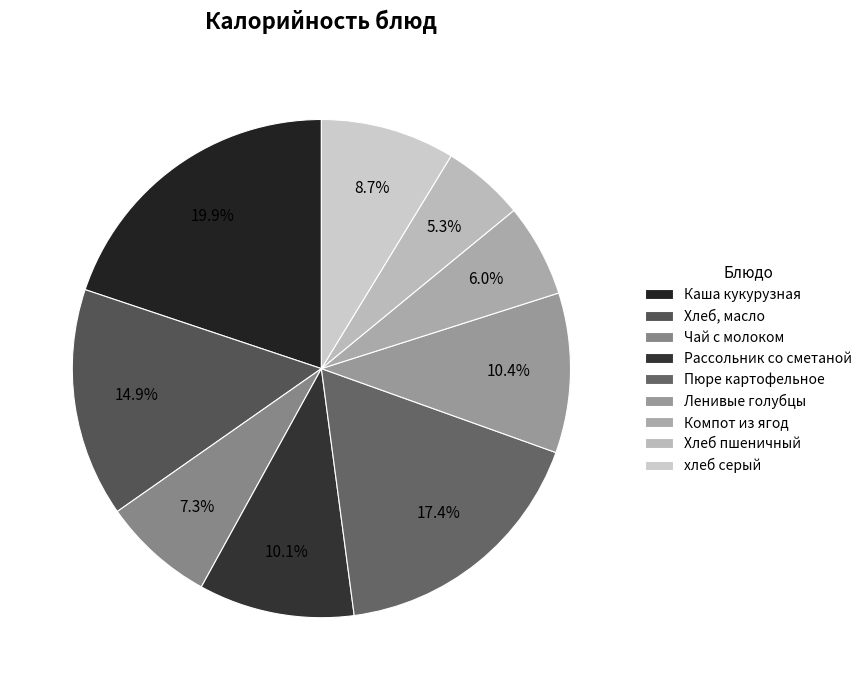

Is it true that Чай с молоком is 19% of the pie?

False